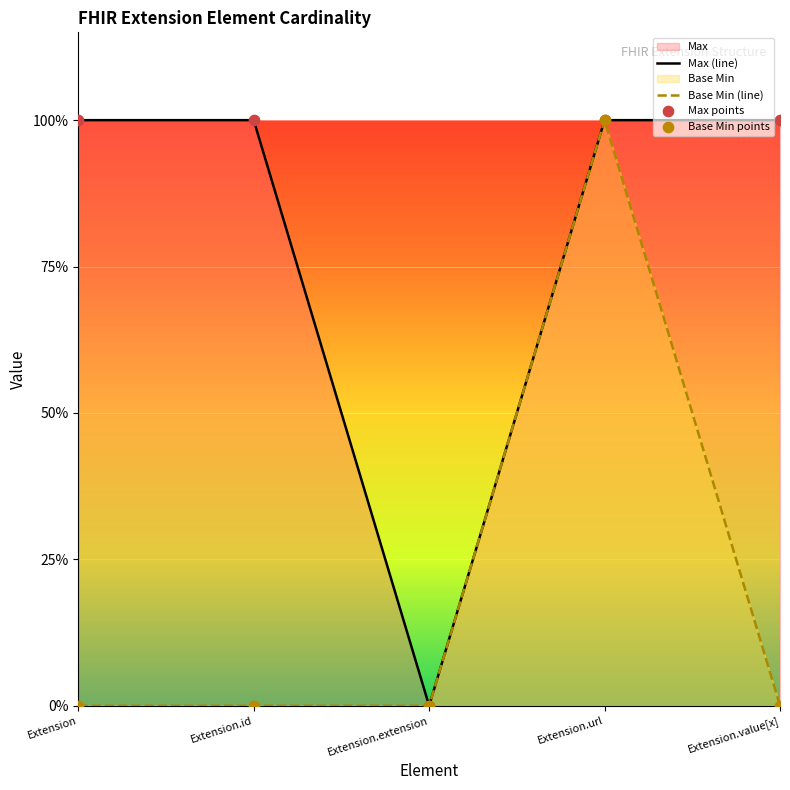

Which series has the largest total across all categories?

Max